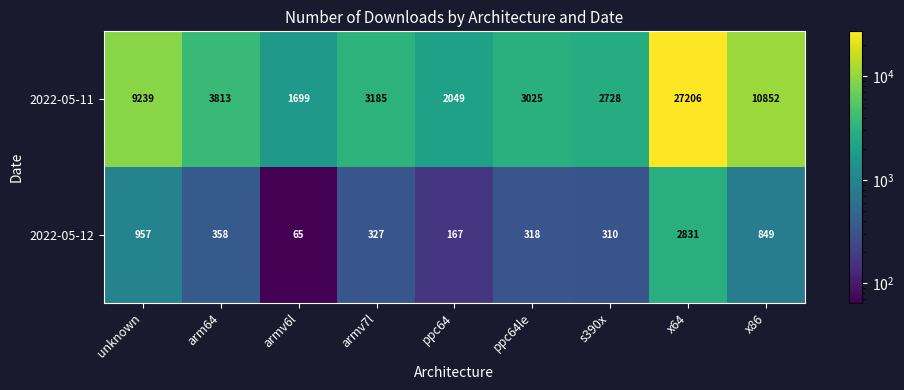

Reading right to left, what are all the values shown in this chart?

2022-05-11: x86=10852	x64=27206	s390x=2728	ppc64le=3025	ppc64=2049	armv7l=3185	armv6l=1699	arm64=3813	unknown=9239
2022-05-12: x86=849	x64=2831	s390x=310	ppc64le=318	ppc64=167	armv7l=327	armv6l=65	arm64=358	unknown=957